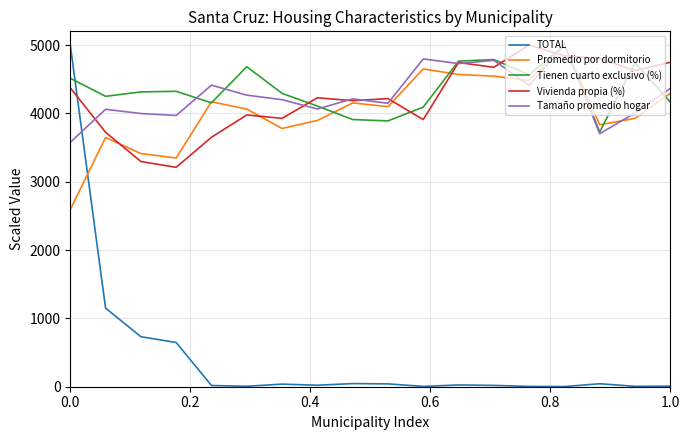

True or false: TOTAL has more than 1 interior local peaks.

True